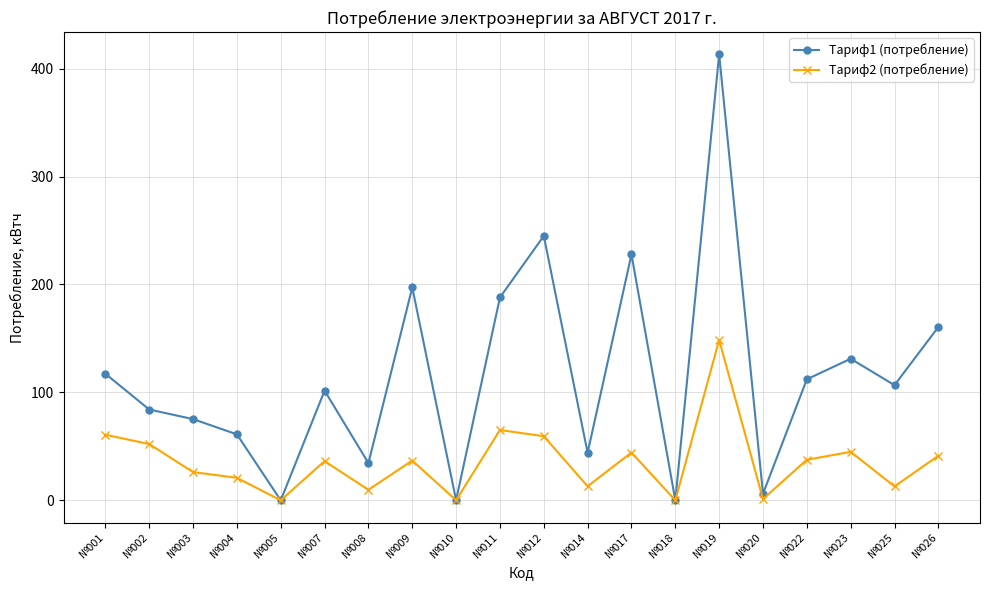

At which category is the sum across all series the highest?

№019